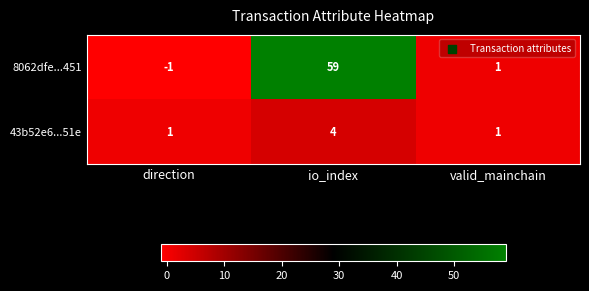

The 43b52e6...51e series shows 4 at io_index. True or false?

True